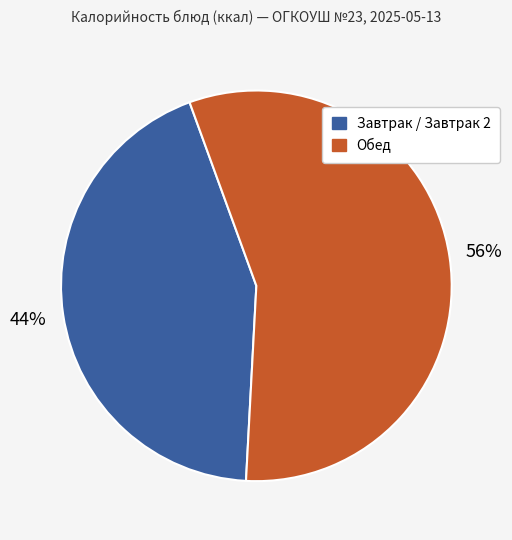

Does any single category account for the majority?

Yes